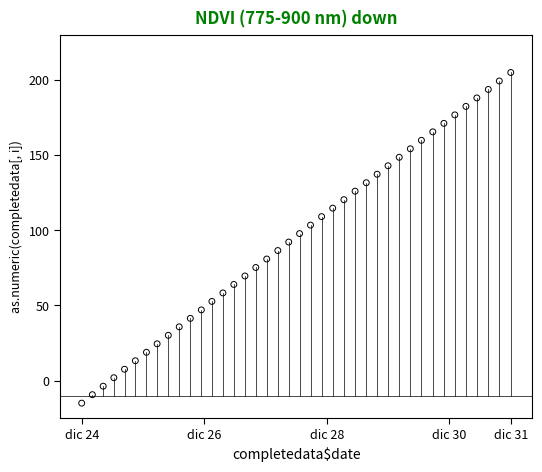

What is the range of X values (max minus min)?

7.0